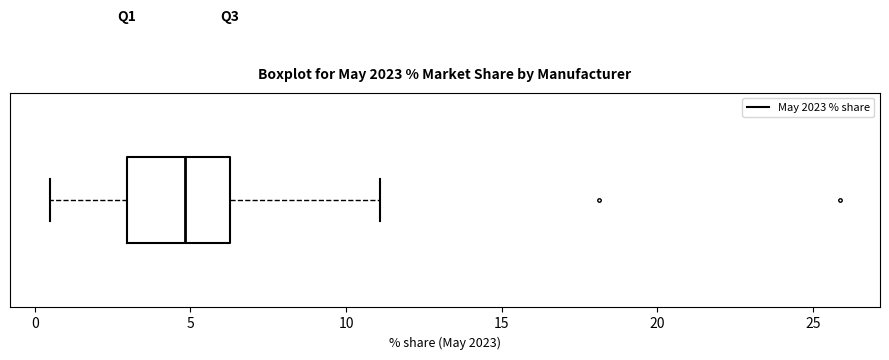

Transcribe this box plot: give where the median line is, the range the box spans, and where the two whiskers end, as read against the x-axis. The values are not printed on the chart, so give them approximately, as read against the axis.

median 5.0, box 3.0 to 6.5, whiskers 0.5 to 11.0